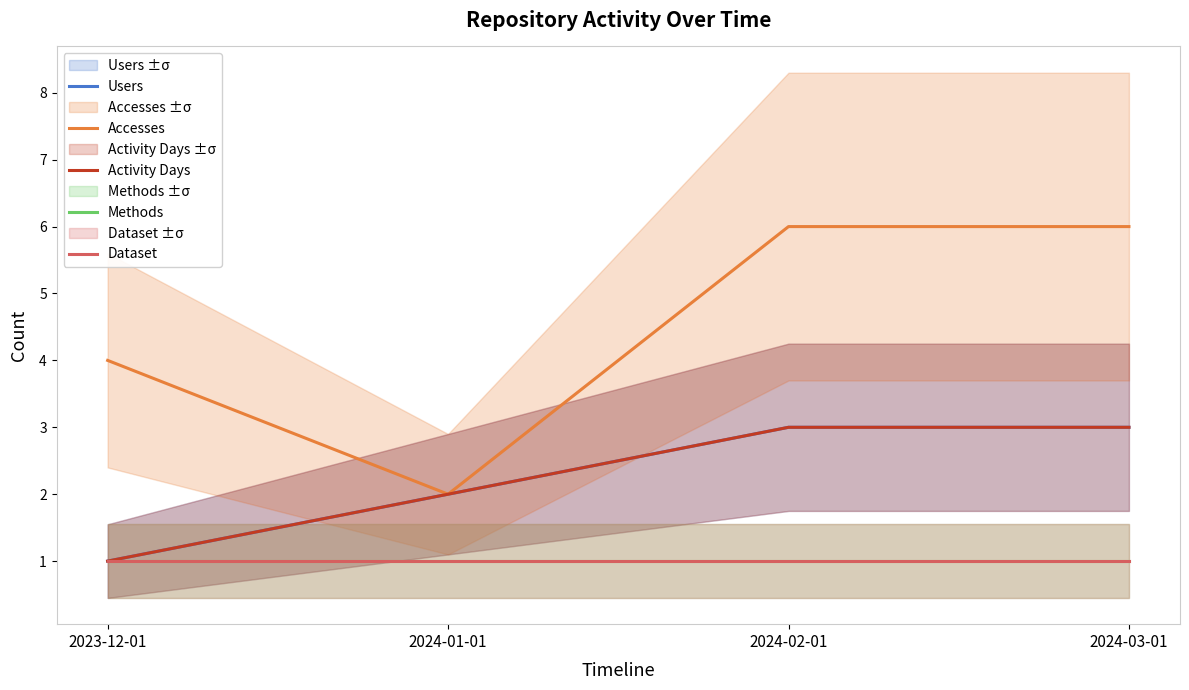

True or false: Dataset has more than 1 interior local peaks.

False